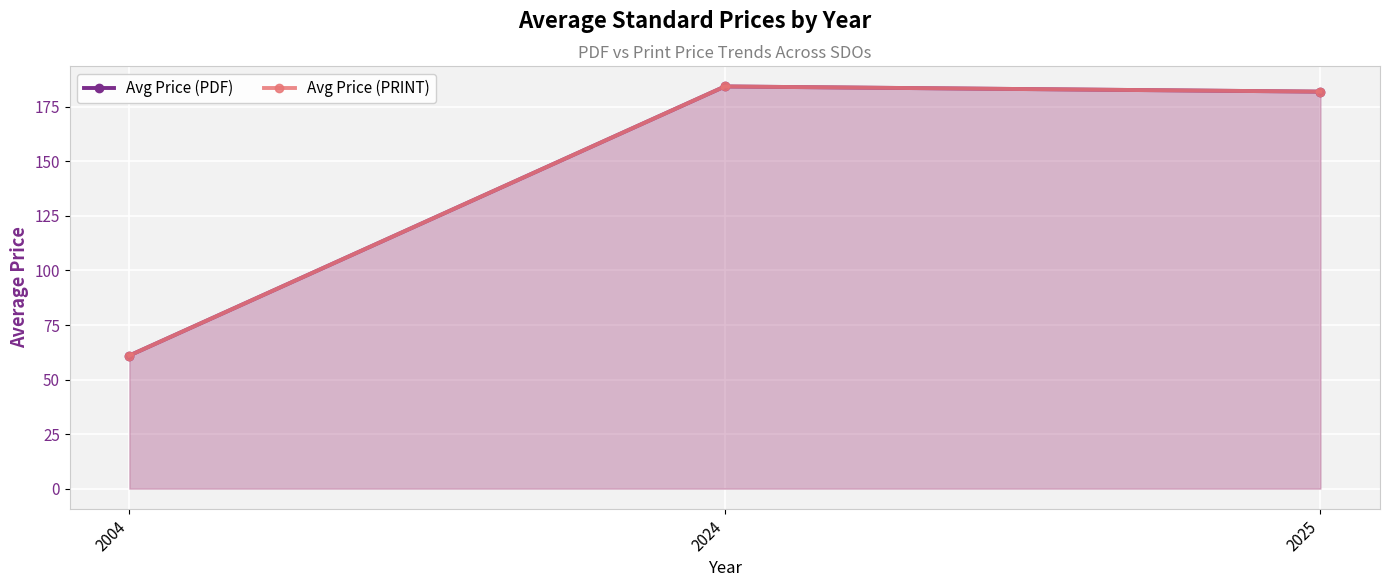

At how many categories does at least one series exceed 102?

2